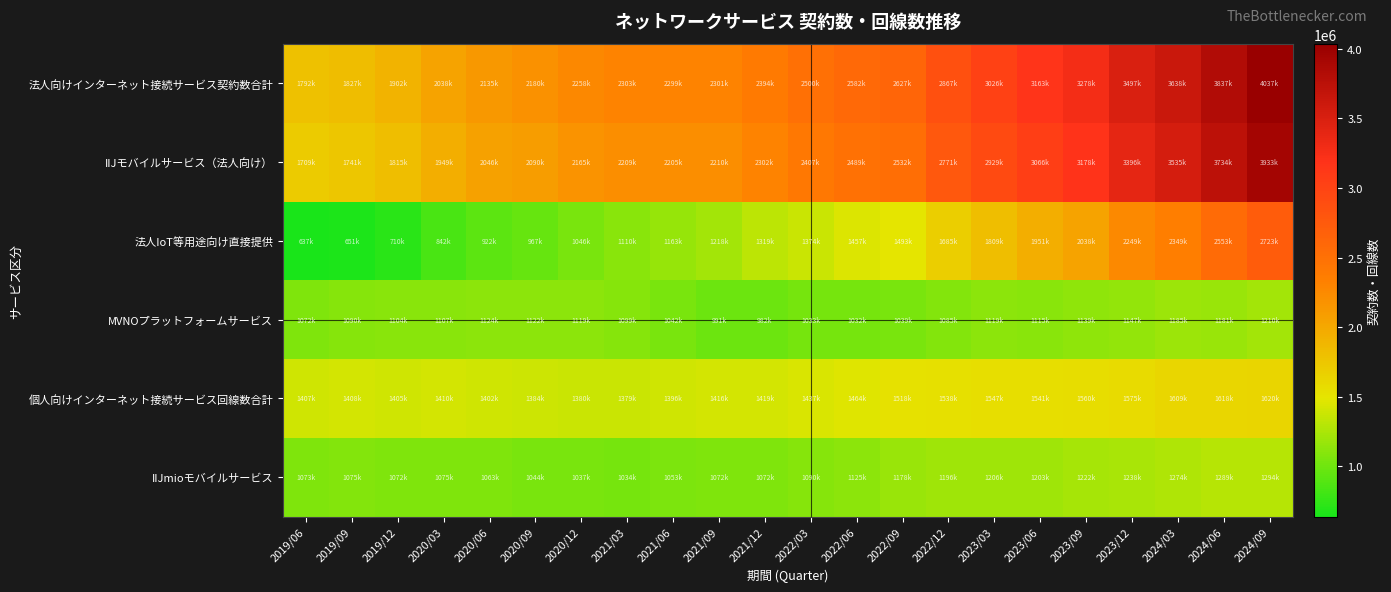

At which category is the sum across all series the highest?

2024/09